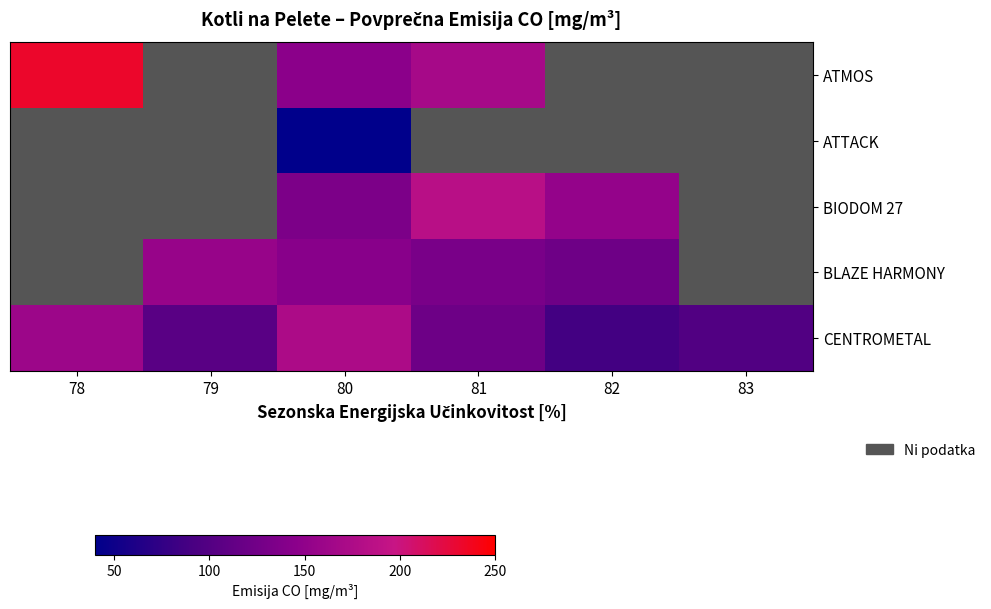

Which category has the highest value in the ATMOS series?

78